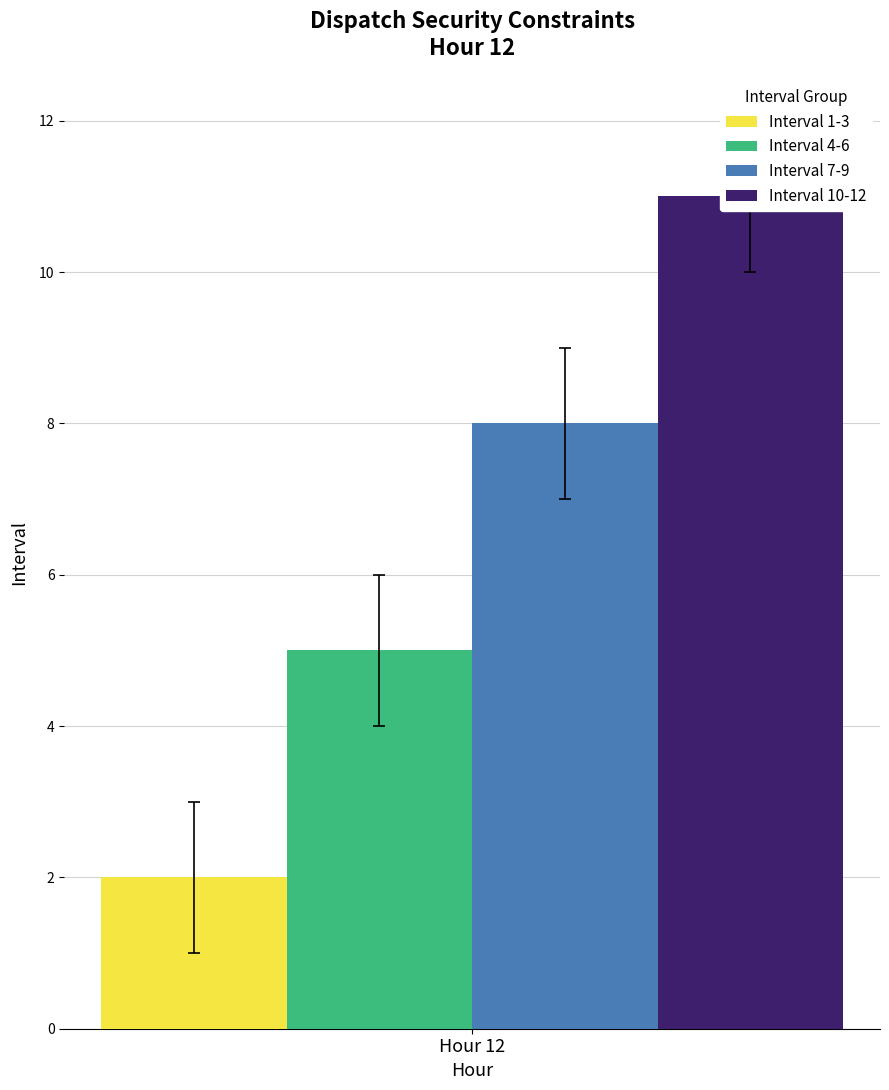

The Interval 10-12 series shows 11 at 1. True or false?

True